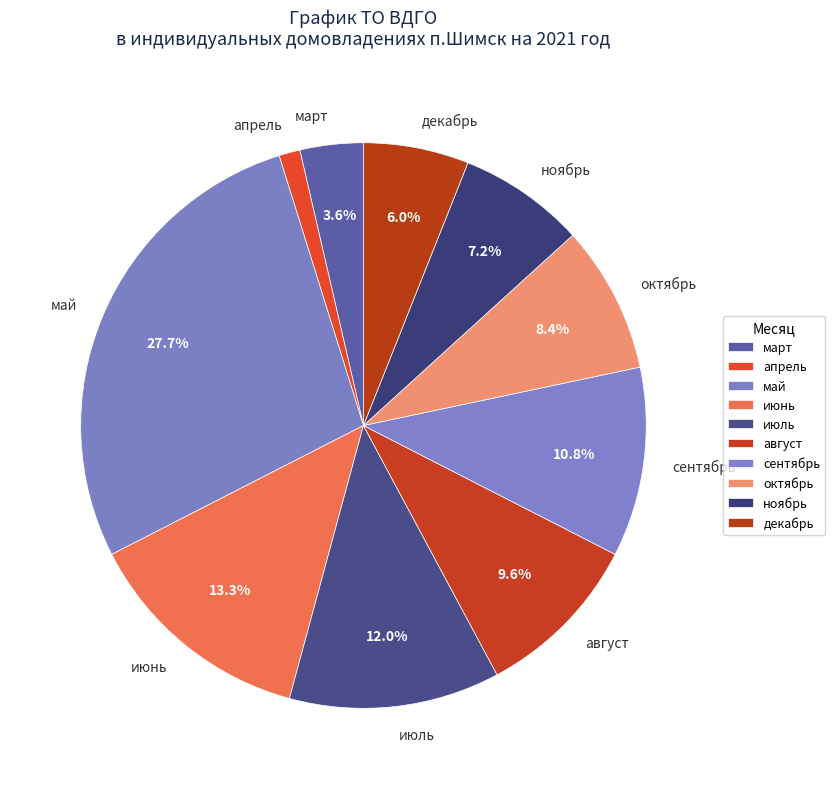

Between апрель and ноябрь, which is larger?

ноябрь